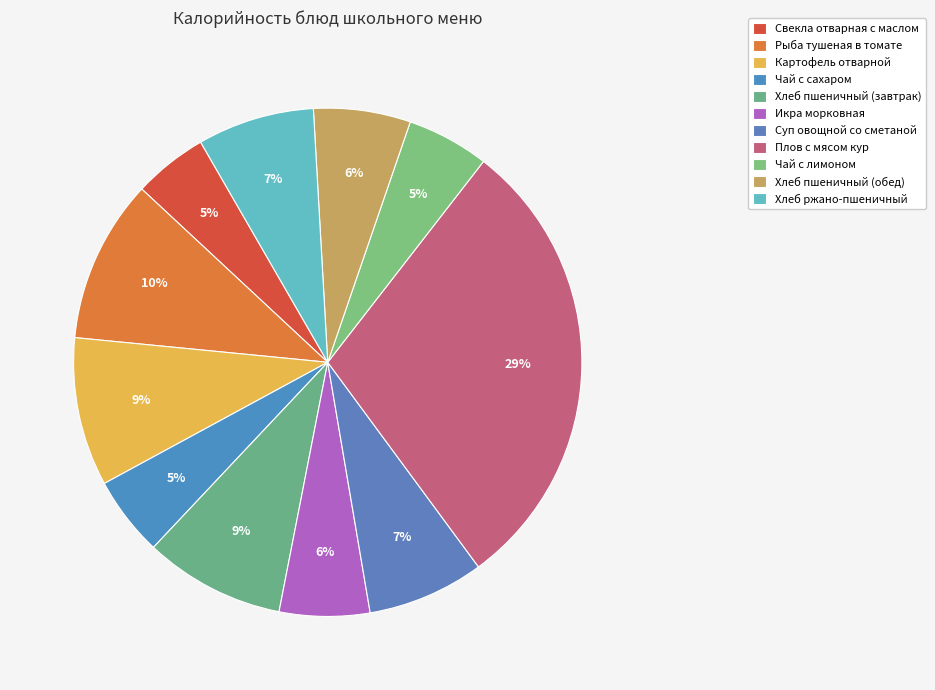

How many slices are in this pie chart?

11